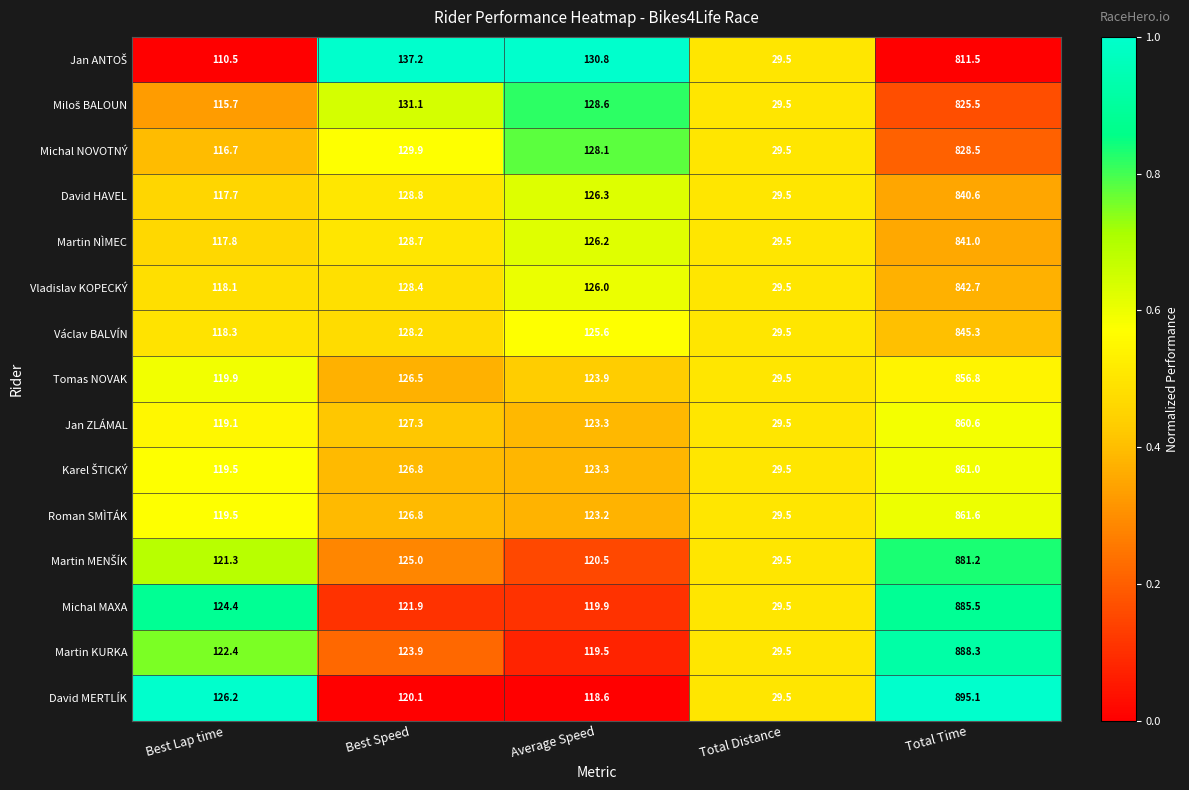

True or false: Martin KURKA has a value of 122.4 at Best Lap time.

True